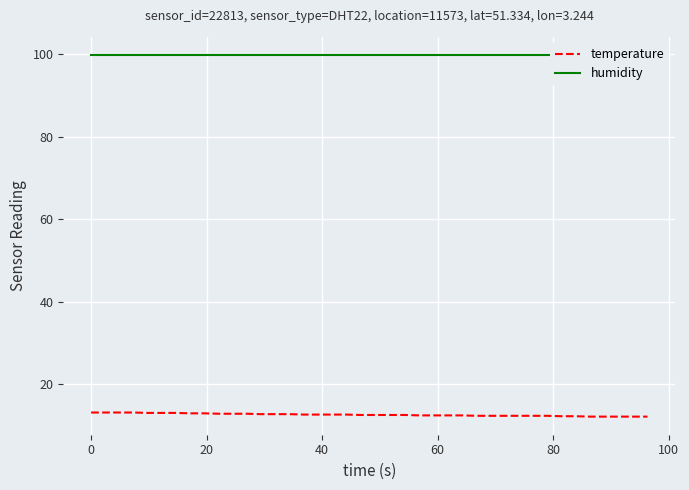

What is the minimum value for temperature?

12.1